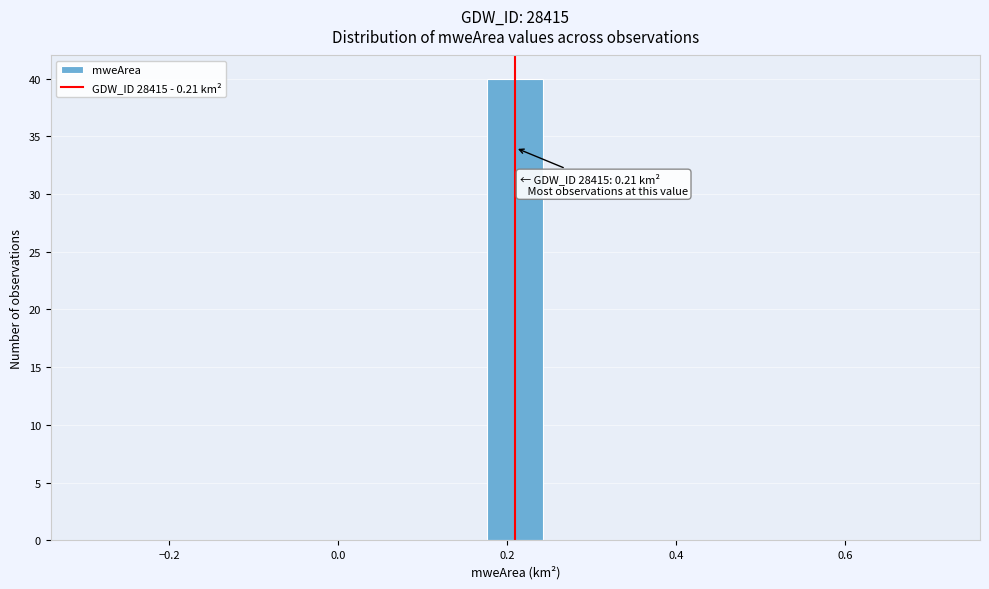

Around what value on the x-axis is the tallest bar? Give the approximate position of its centre, as read against the axis.

0.22